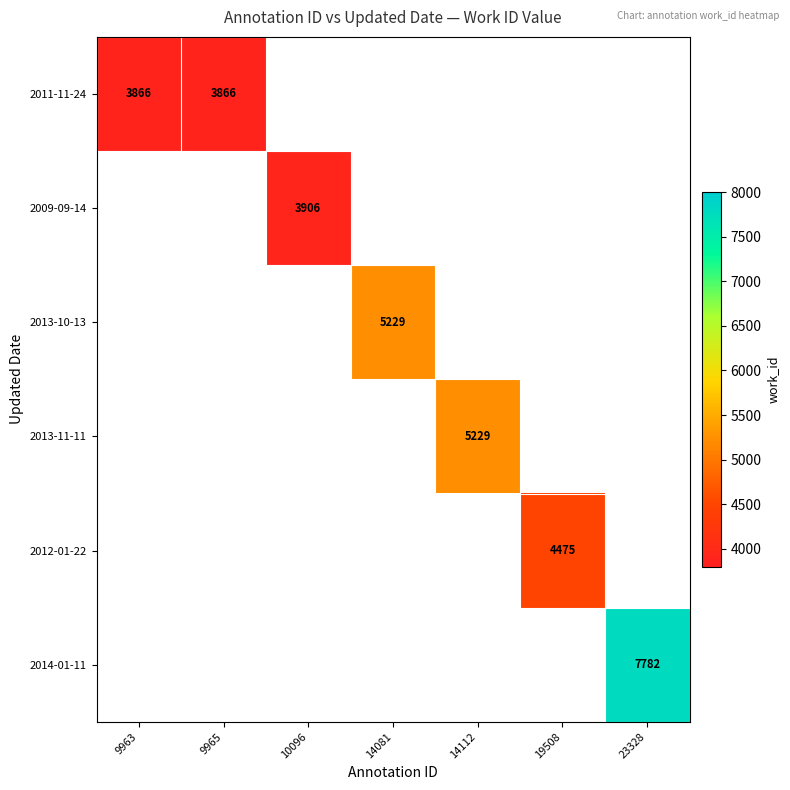

True or false: 2013-10-13 has a value of 7725.5 at 14081.

False